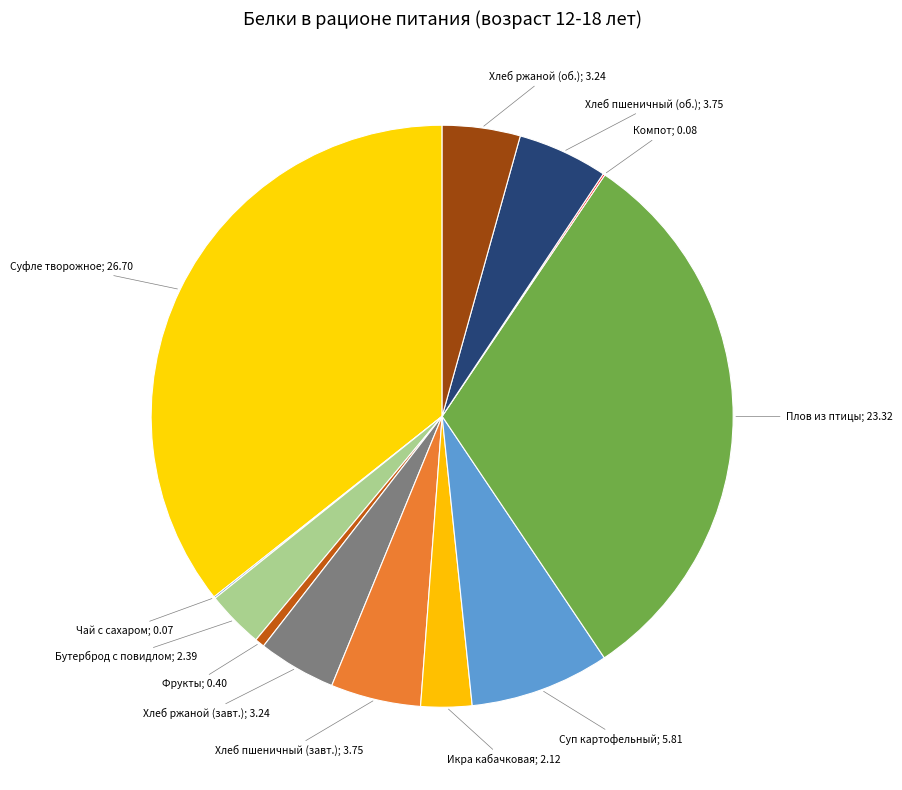

Which has a higher value, Плов из птицы; 23.32 or Суфле творожное; 26.70?

Суфле творожное; 26.70